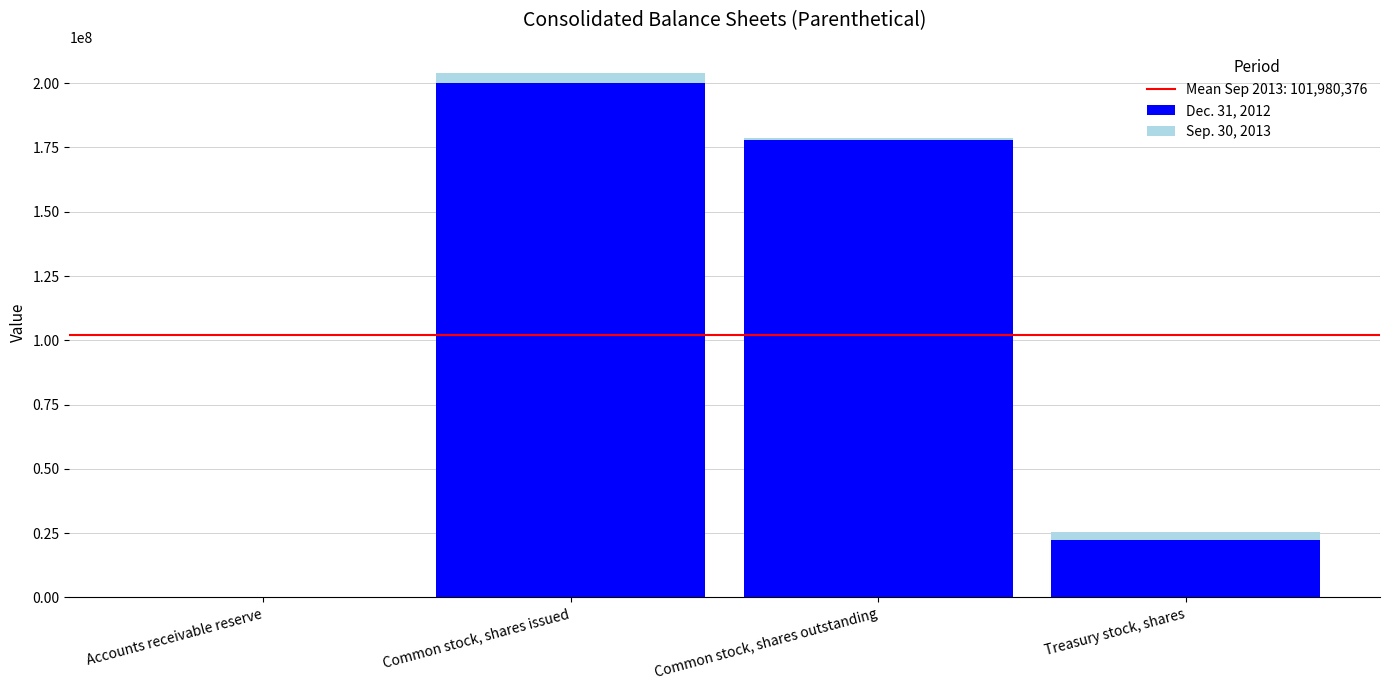

Is the value of Dec. 31, 2012 at Common stock, shares outstanding greater than the value of Sep. 30, 2013 at Accounts receivable reserve?

Yes